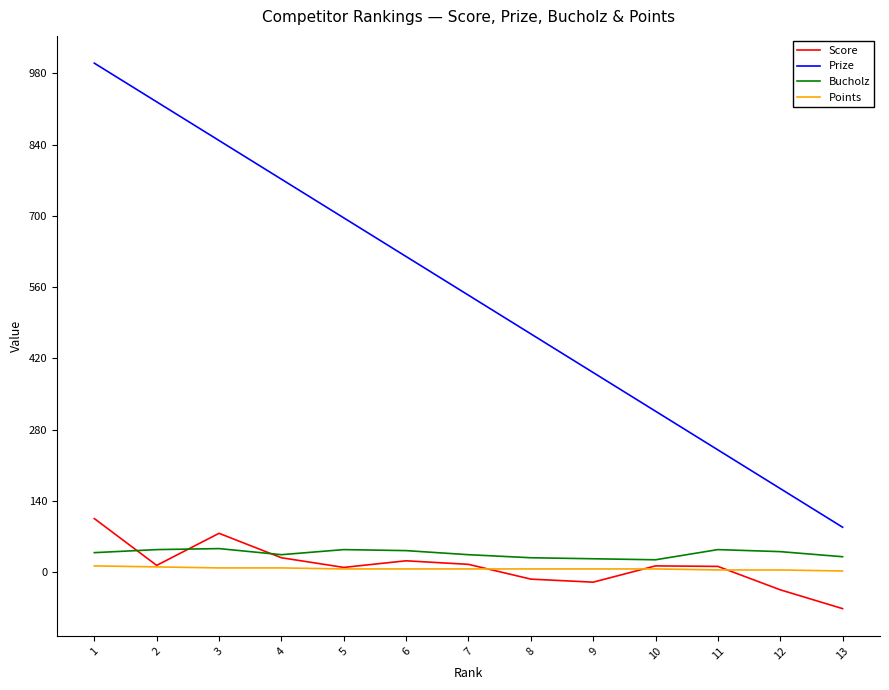

True or false: Points and Bucholz cross at least once.

False